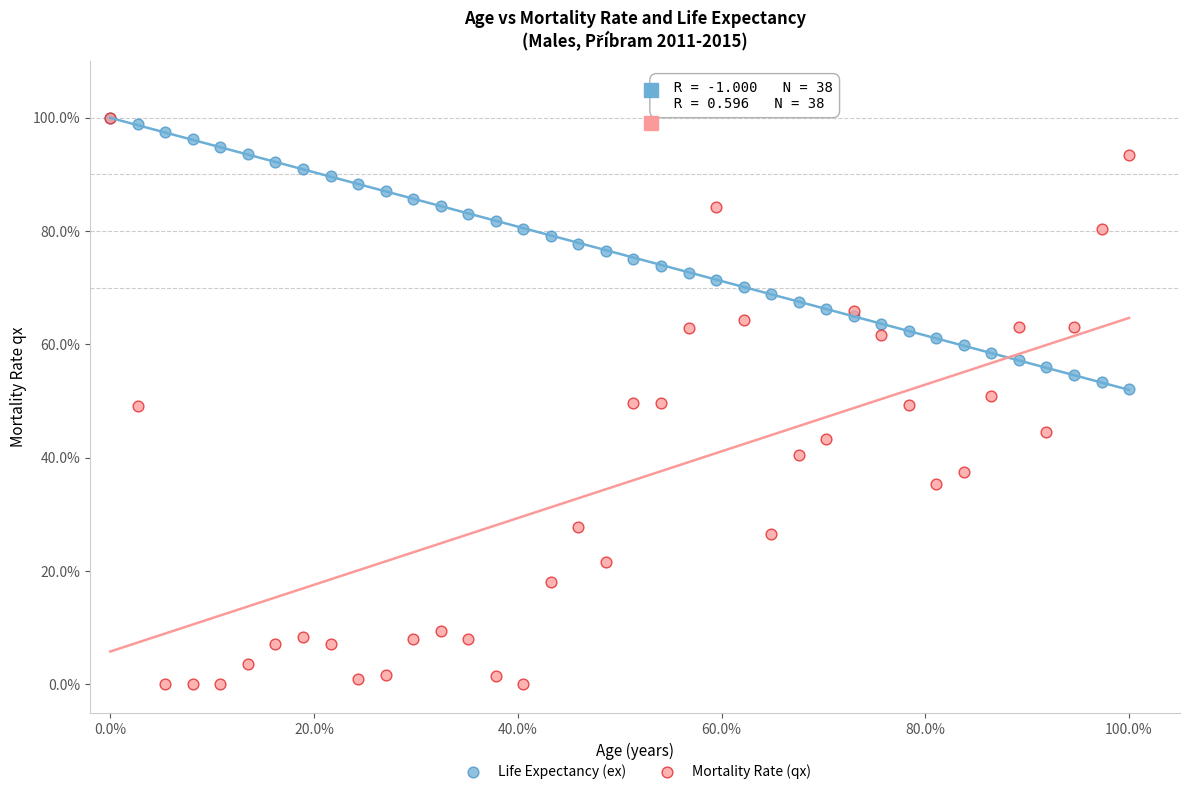

What are all the series names shown in the legend?

Life Expectancy (ex), Mortality Rate (qx)